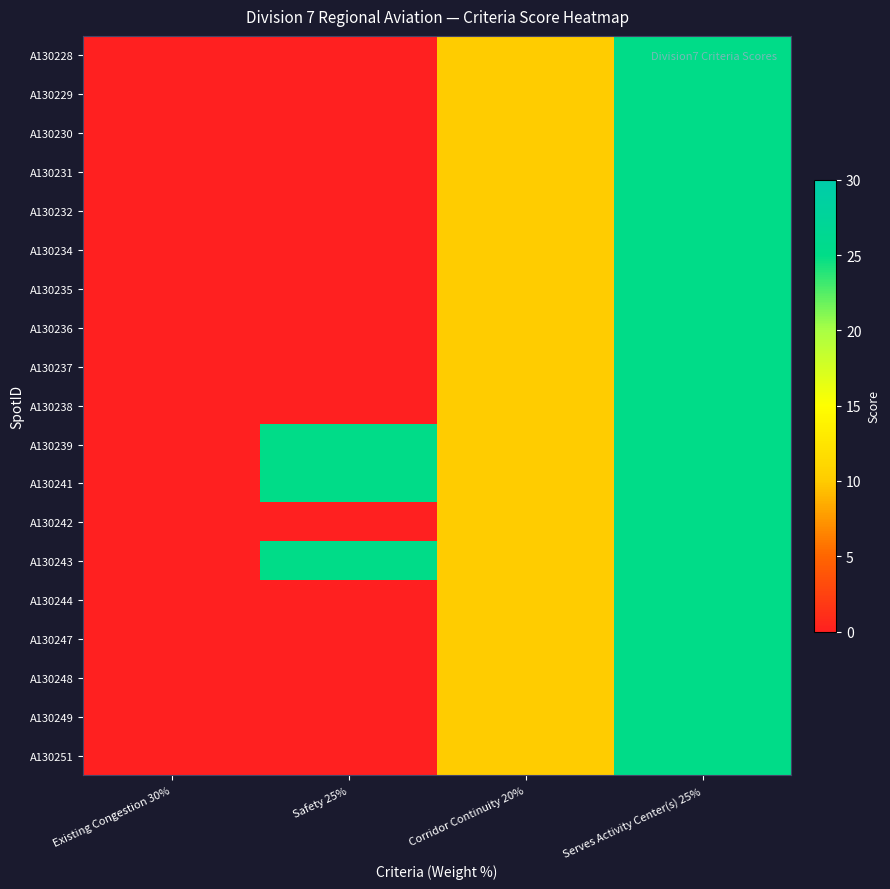

How many data points does each series have?

4